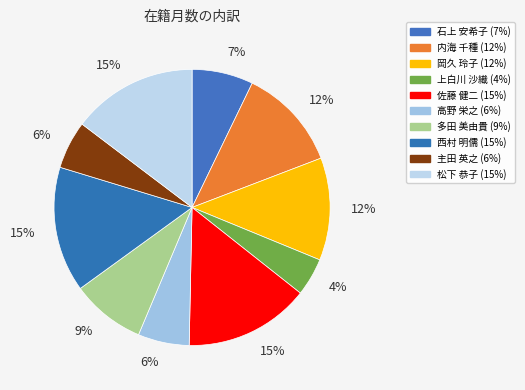

How many segments does this pie chart have?

10